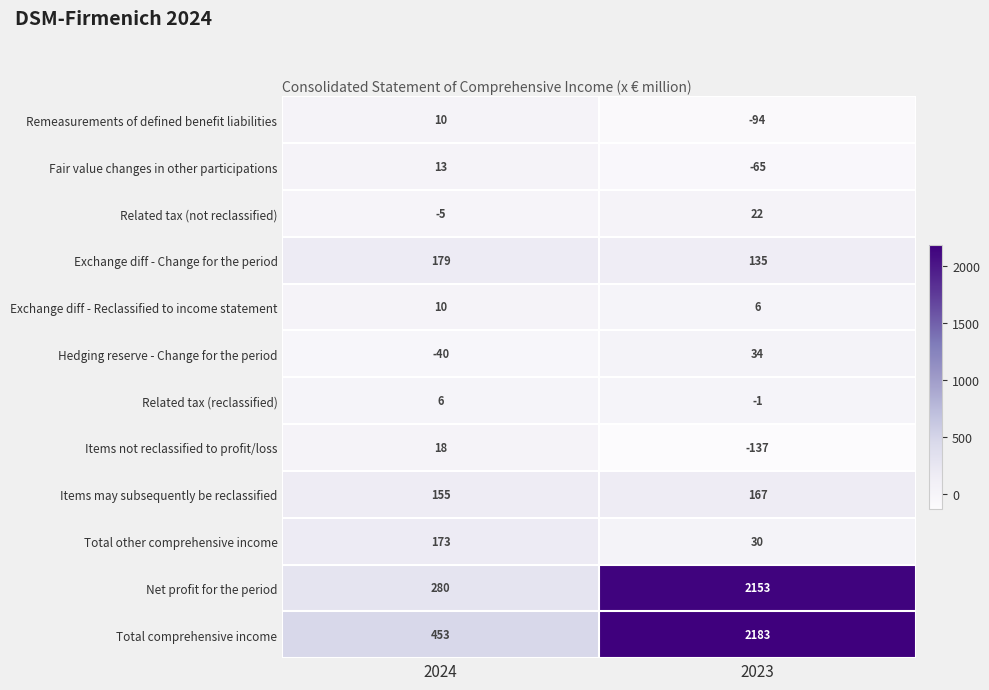

What is the difference between the highest and lowest values at 2023?

2320